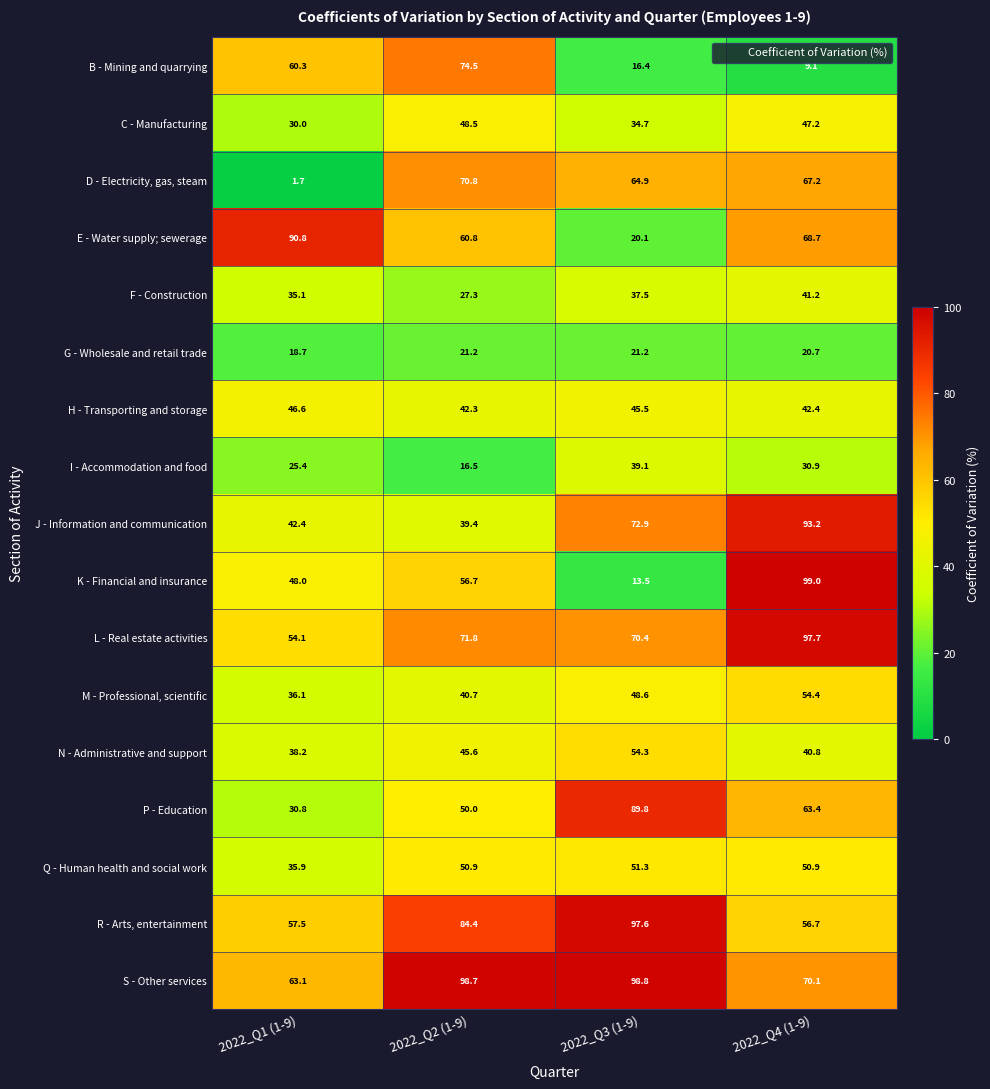

Is it true that F - Construction equals 18.5 at 2022_Q3 (1-9)?

False